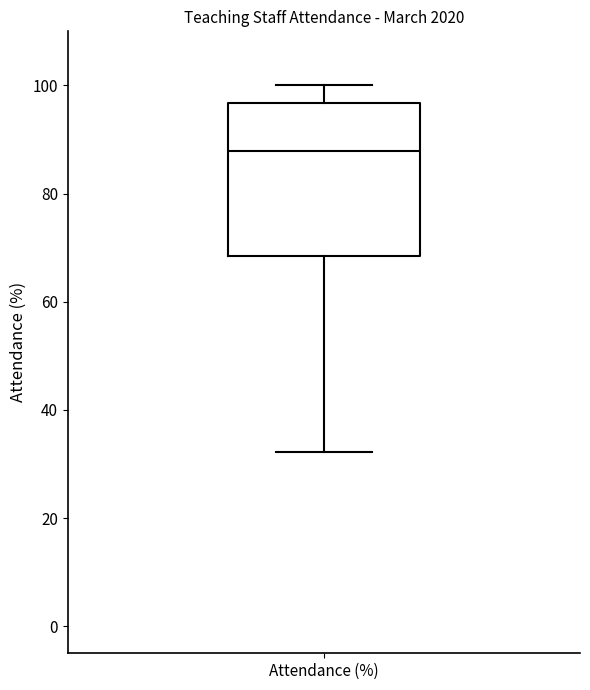

Read this box plot against the y-axis: the position of the median line, the range covered by the box, and the ends of both whiskers. The values are not printed on the chart, so give them approximately, as read against the axis.

median 88, box 68 to 96, whiskers 32 to 100